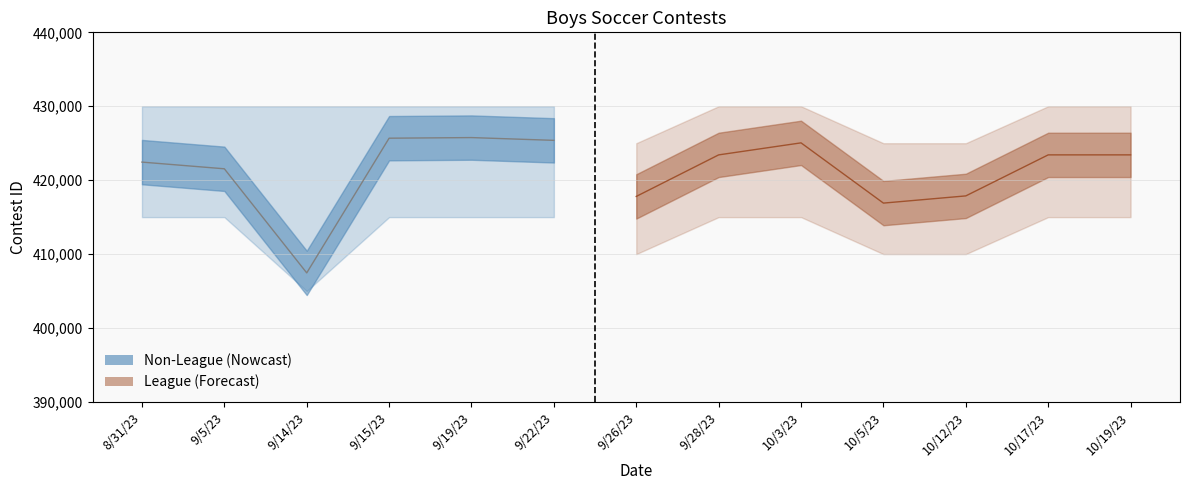

Where does the League series first go above 416899?

9/26/23